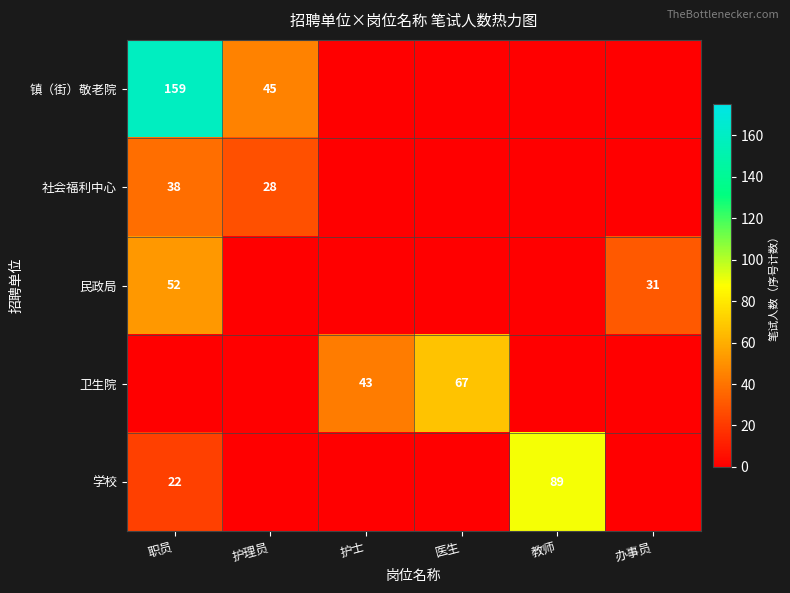

True or false: 社会福利中心 has a value of 58.7 at 职员.

False